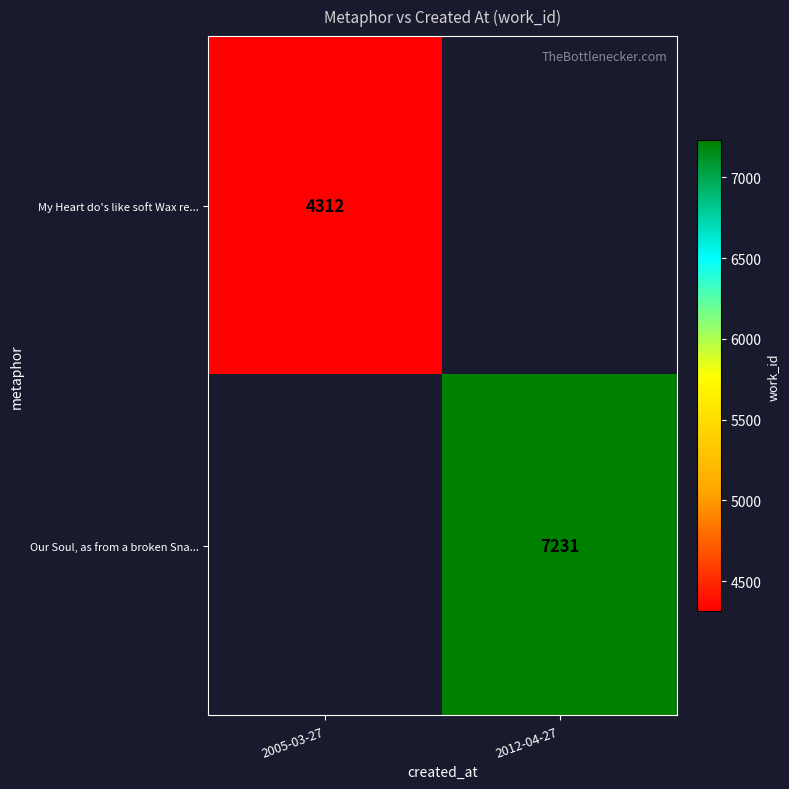

The value of My Heart do's like soft Wax re... at 2005-03-27 is 4312. True or false?

True